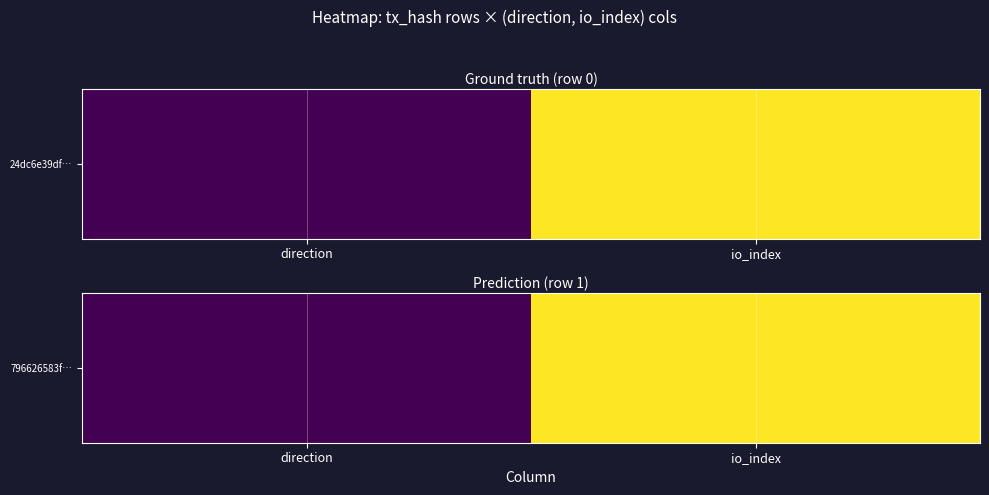

Between direction and io_index, which is larger?

io_index